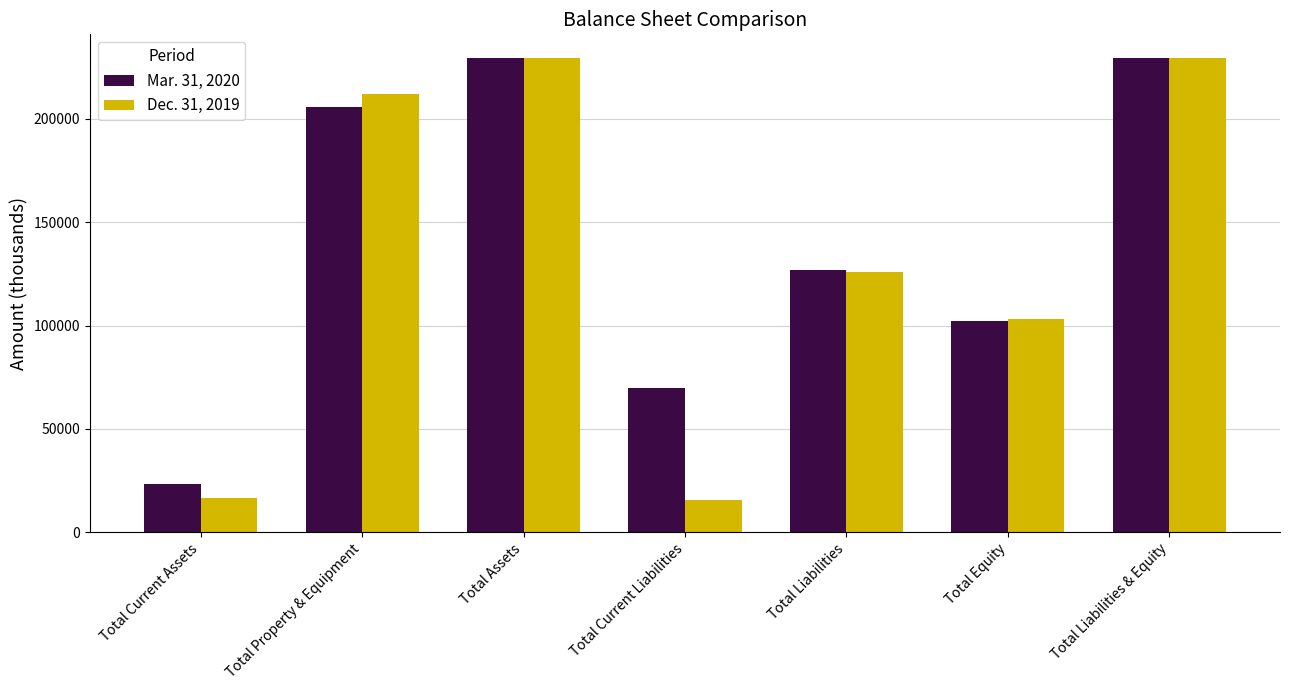

Which series changed the most between Total Property & Equipment and Total Equity?

Dec. 31, 2019